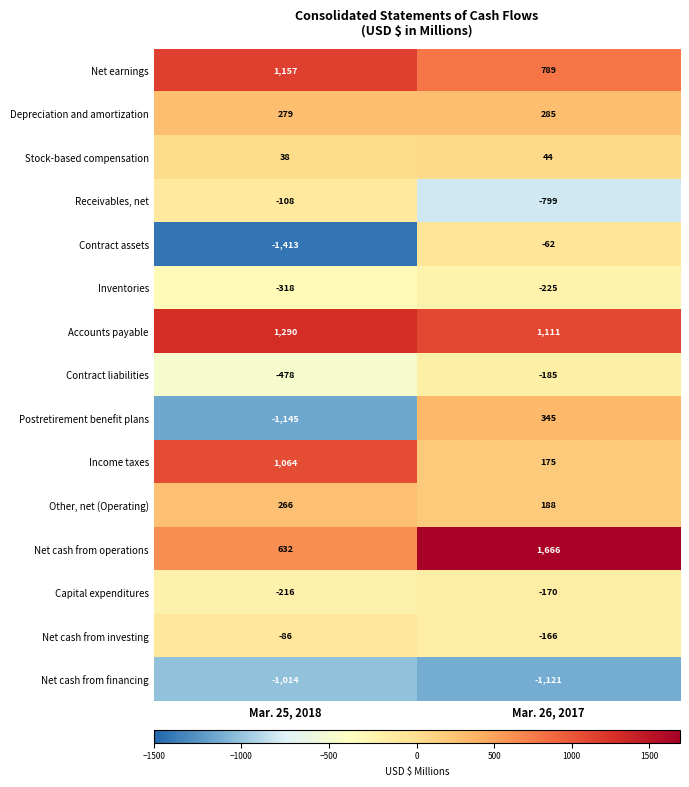

Which series has the widest spread of values?

Postretirement benefit plans